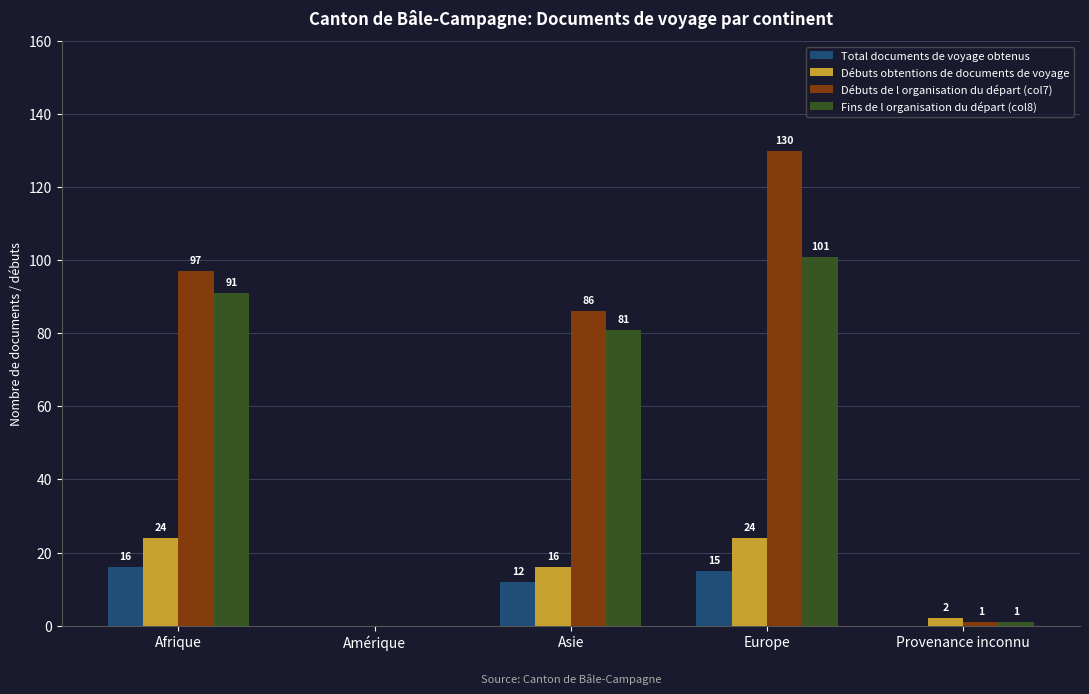

What value does the Débuts de l organisation du départ (col7) series have at Asie?

86